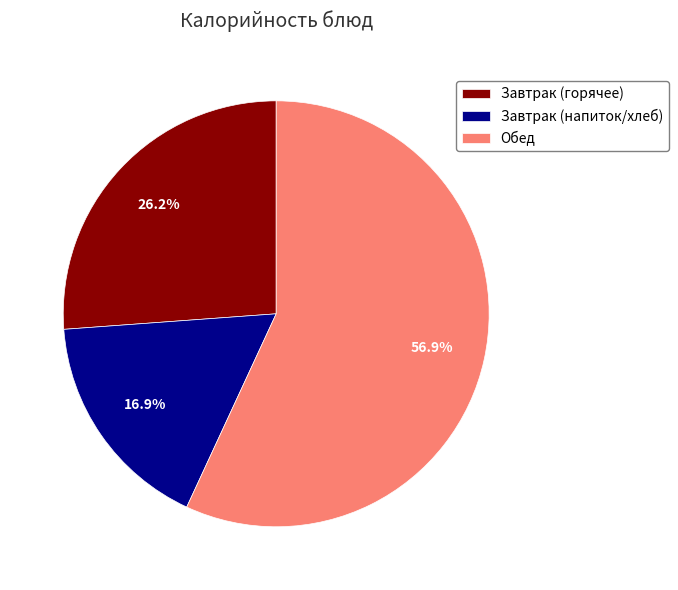

Which slice represents more than half of the pie?

Обед